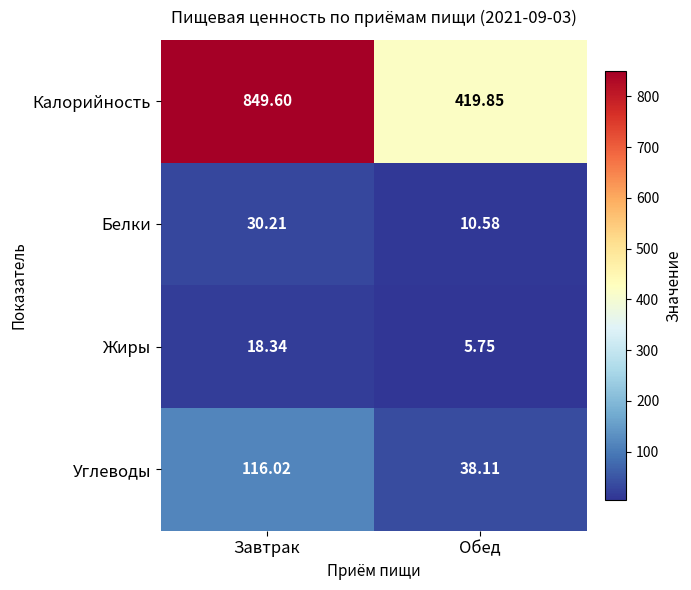

Rank the series at Обед from lowest to highest value.

Жиры, Белки, Углеводы, Калорийность